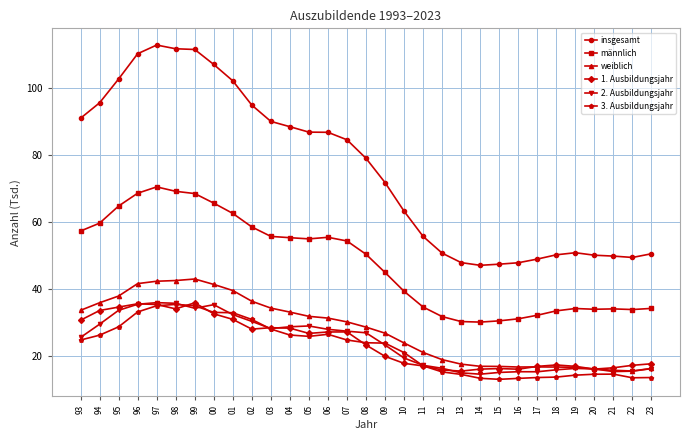

What is the greatest value displayed?

112.8